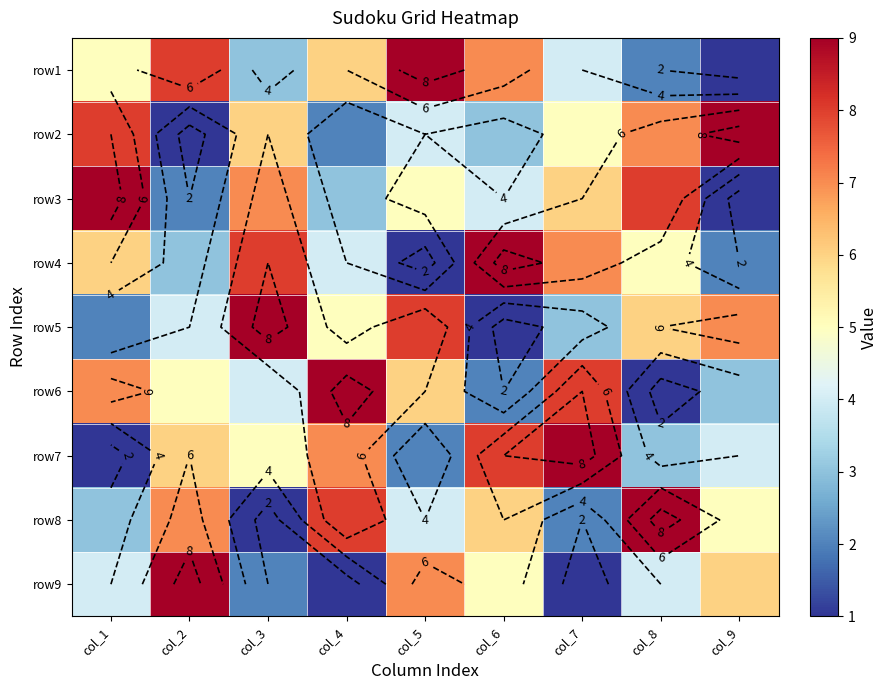

Is the value of row3 at col_6 greater than the value of row6 at col_6?

Yes